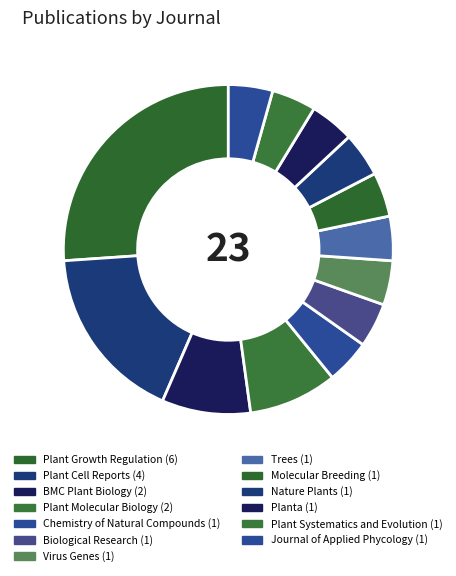

How many slices are in this pie chart?

13